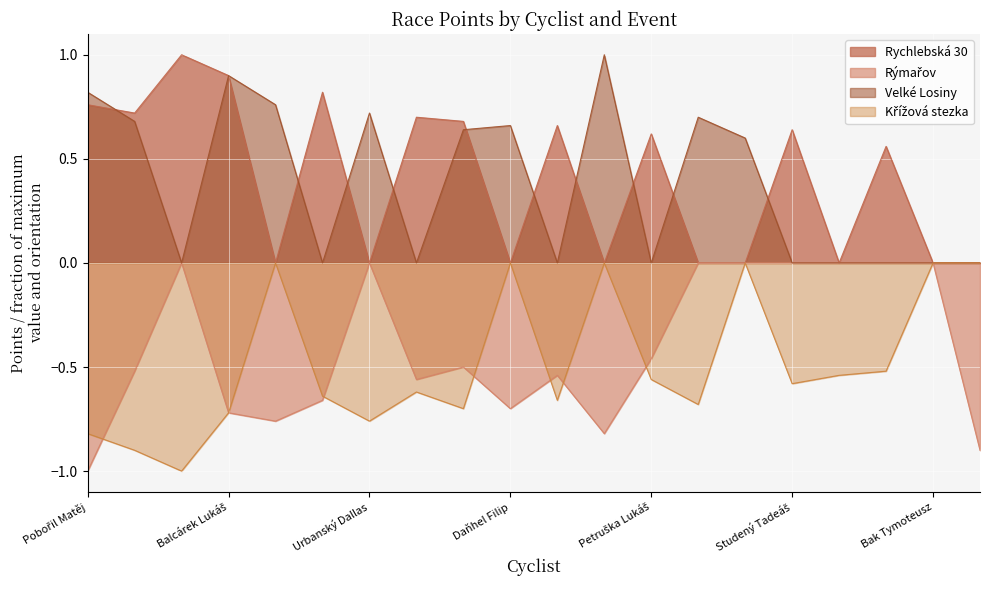

Rank the series at Bak Tymoteusz from highest to lowest value.

Rychlebská 30, Rýmařov, Velké Losiny, Křížová stezka